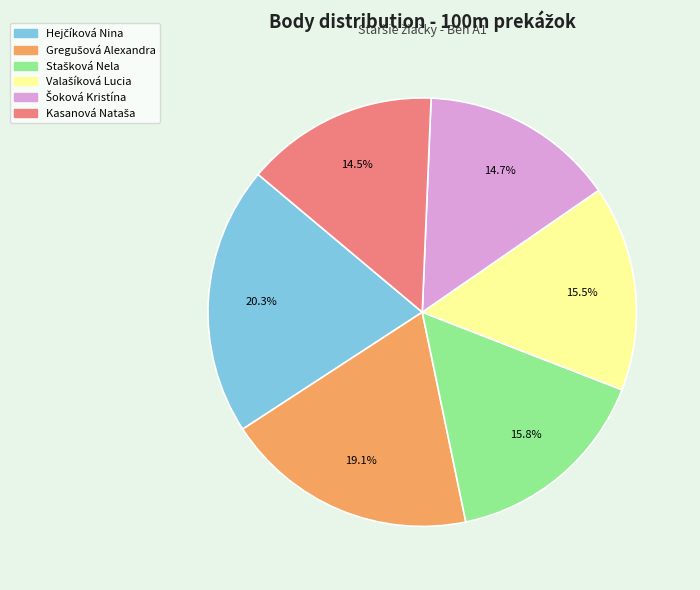

Is there a majority slice in this chart?

No